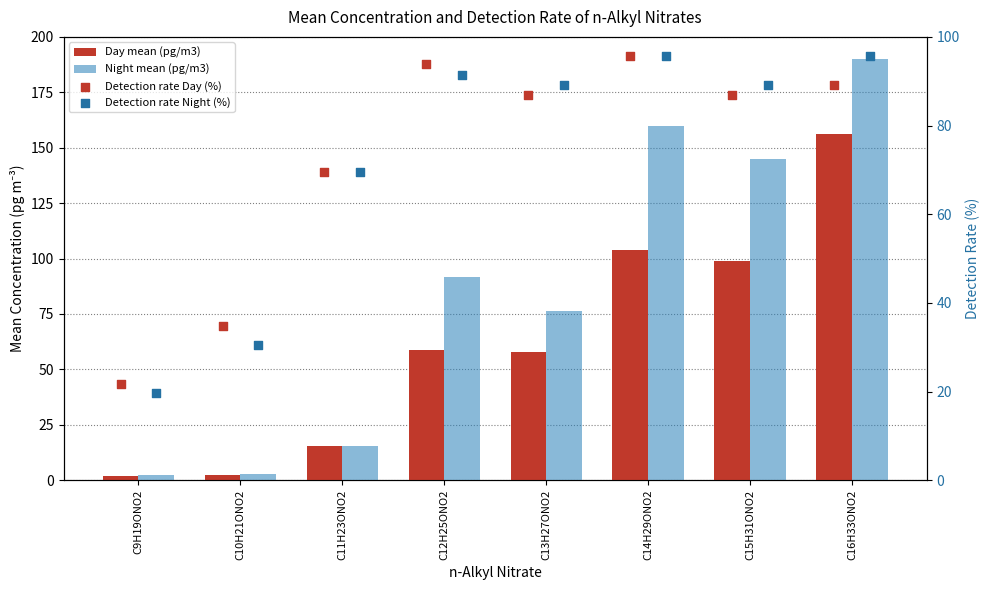

Is the value of Detection rate Day (%) at C11H23ONO2 greater than the value of Day mean (pg/m3) at C14H29ONO2?

No